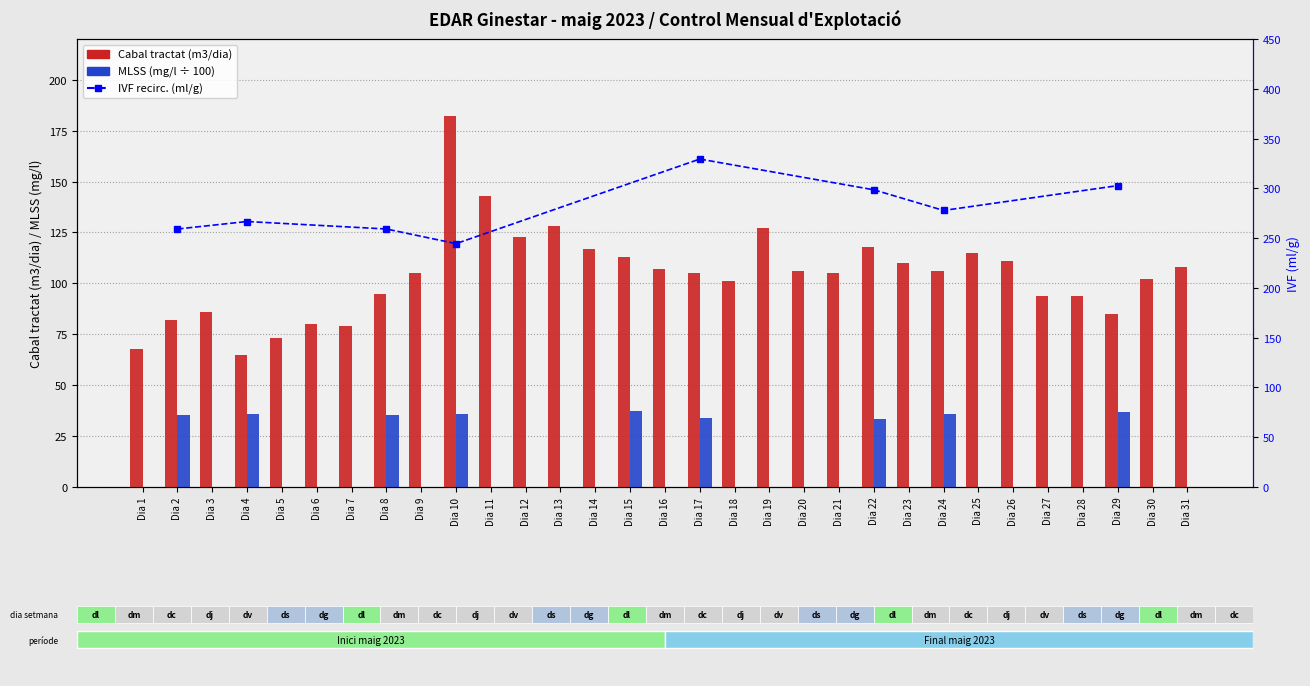

What is the difference between the CABAL TRACTAT (m3/dia) values at Dia 20 and Dia 26?

5.0